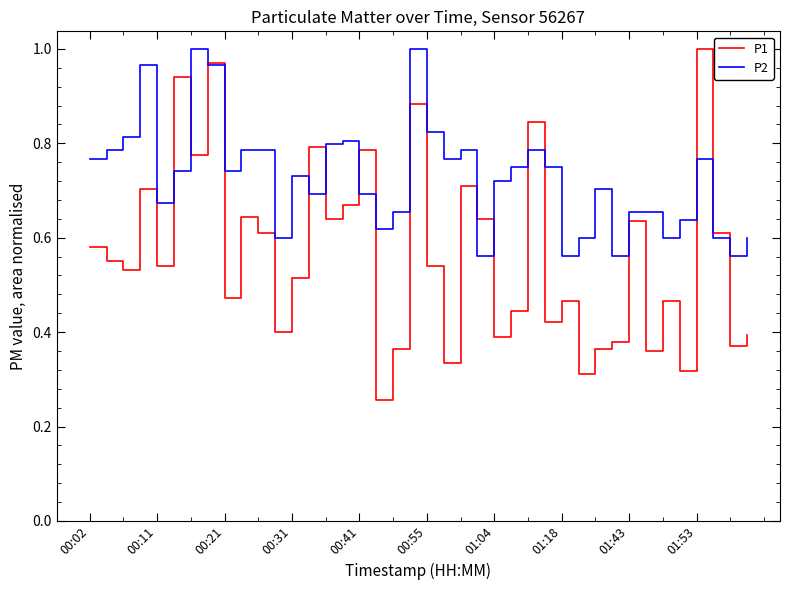

Which series has the largest total across all categories?

P2